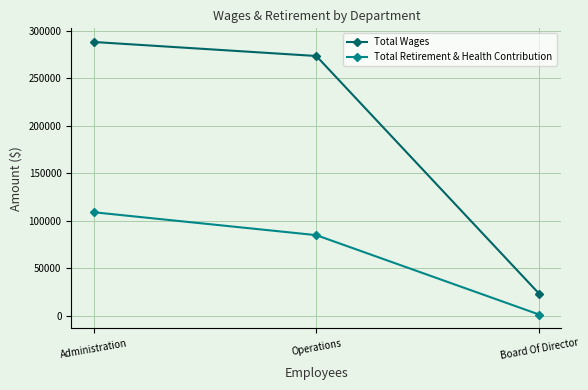

What is the spread (max minus min) of values at Operations?

188399